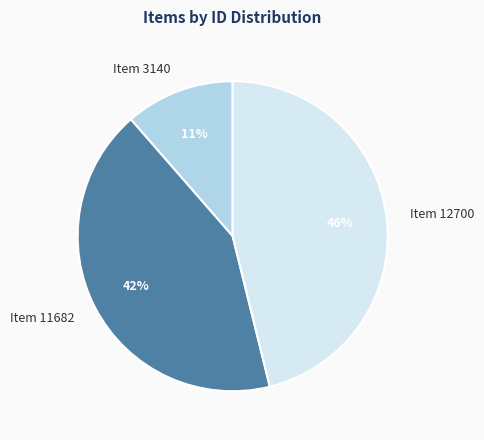

Count the number of slices in the pie.

3